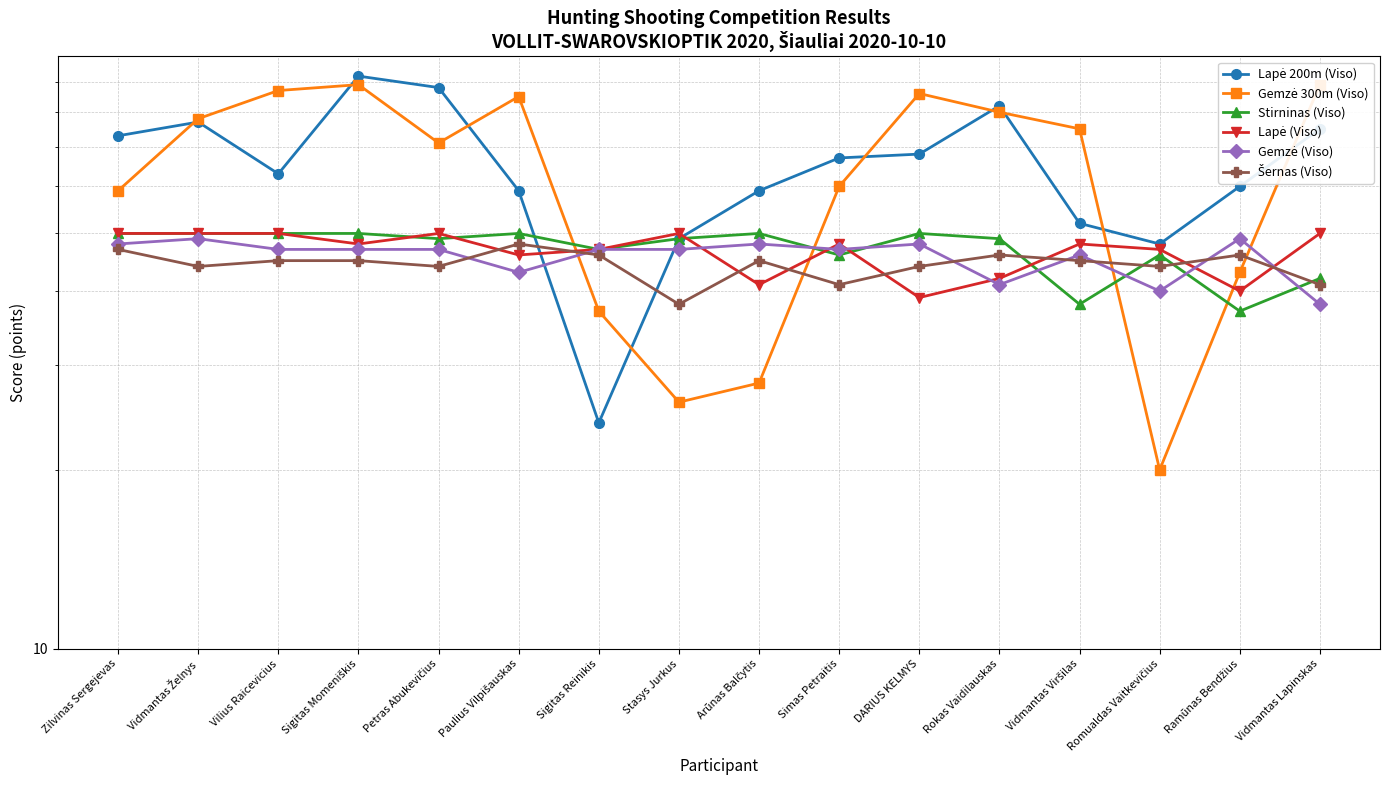

Reading right to left, what are all the values shown in this chart?

Lapė 200m (Viso): Vidmantas Lapinskas=75	Ramūnas Bendžius=60	Romualdas Vaitkevičius=48	Vidmantas Viršilas=52	Rokas Vaidilauskas=82	DARIUS KELMYS=68	Simas Petraitis=67	Arūnas Balčytis=59	Stasys Jurkus=49	Sigitas Reinikis=24	Paulius Vilpišauskas=59	Petras Abukevičius=88	Sigitas Momeniškis=92	Vilius Raicevicius=63	Vidmantas Želnys=77	Zilvinas Sergejevas=73
Gemzė 300m (Viso): Vidmantas Lapinskas=89	Ramūnas Bendžius=43	Romualdas Vaitkevičius=20	Vidmantas Viršilas=75	Rokas Vaidilauskas=80	DARIUS KELMYS=86	Simas Petraitis=60	Arūnas Balčytis=28	Stasys Jurkus=26	Sigitas Reinikis=37	Paulius Vilpišauskas=85	Petras Abukevičius=71	Sigitas Momeniškis=89	Vilius Raicevicius=87	Vidmantas Želnys=78	Zilvinas Sergejevas=59
Stirninas (Viso): Vidmantas Lapinskas=42	Ramūnas Bendžius=37	Romualdas Vaitkevičius=46	Vidmantas Viršilas=38	Rokas Vaidilauskas=49	DARIUS KELMYS=50	Simas Petraitis=46	Arūnas Balčytis=50	Stasys Jurkus=49	Sigitas Reinikis=47	Paulius Vilpišauskas=50	Petras Abukevičius=49	Sigitas Momeniškis=50	Vilius Raicevicius=50	Vidmantas Želnys=50	Zilvinas Sergejevas=50
Lapė (Viso): Vidmantas Lapinskas=50	Ramūnas Bendžius=40	Romualdas Vaitkevičius=47	Vidmantas Viršilas=48	Rokas Vaidilauskas=42	DARIUS KELMYS=39	Simas Petraitis=48	Arūnas Balčytis=41	Stasys Jurkus=50	Sigitas Reinikis=47	Paulius Vilpišauskas=46	Petras Abukevičius=50	Sigitas Momeniškis=48	Vilius Raicevicius=50	Vidmantas Želnys=50	Zilvinas Sergejevas=50
Gemzė (Viso): Vidmantas Lapinskas=38	Ramūnas Bendžius=49	Romualdas Vaitkevičius=40	Vidmantas Viršilas=46	Rokas Vaidilauskas=41	DARIUS KELMYS=48	Simas Petraitis=47	Arūnas Balčytis=48	Stasys Jurkus=47	Sigitas Reinikis=47	Paulius Vilpišauskas=43	Petras Abukevičius=47	Sigitas Momeniškis=47	Vilius Raicevicius=47	Vidmantas Želnys=49	Zilvinas Sergejevas=48
Šernas (Viso): Vidmantas Lapinskas=41	Ramūnas Bendžius=46	Romualdas Vaitkevičius=44	Vidmantas Viršilas=45	Rokas Vaidilauskas=46	DARIUS KELMYS=44	Simas Petraitis=41	Arūnas Balčytis=45	Stasys Jurkus=38	Sigitas Reinikis=46	Paulius Vilpišauskas=48	Petras Abukevičius=44	Sigitas Momeniškis=45	Vilius Raicevicius=45	Vidmantas Želnys=44	Zilvinas Sergejevas=47